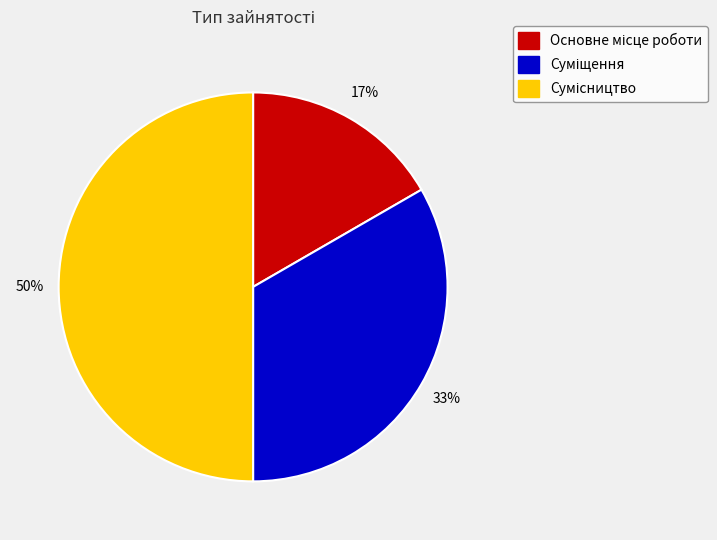

To the nearest percent, what is the average slice percentage?

33%